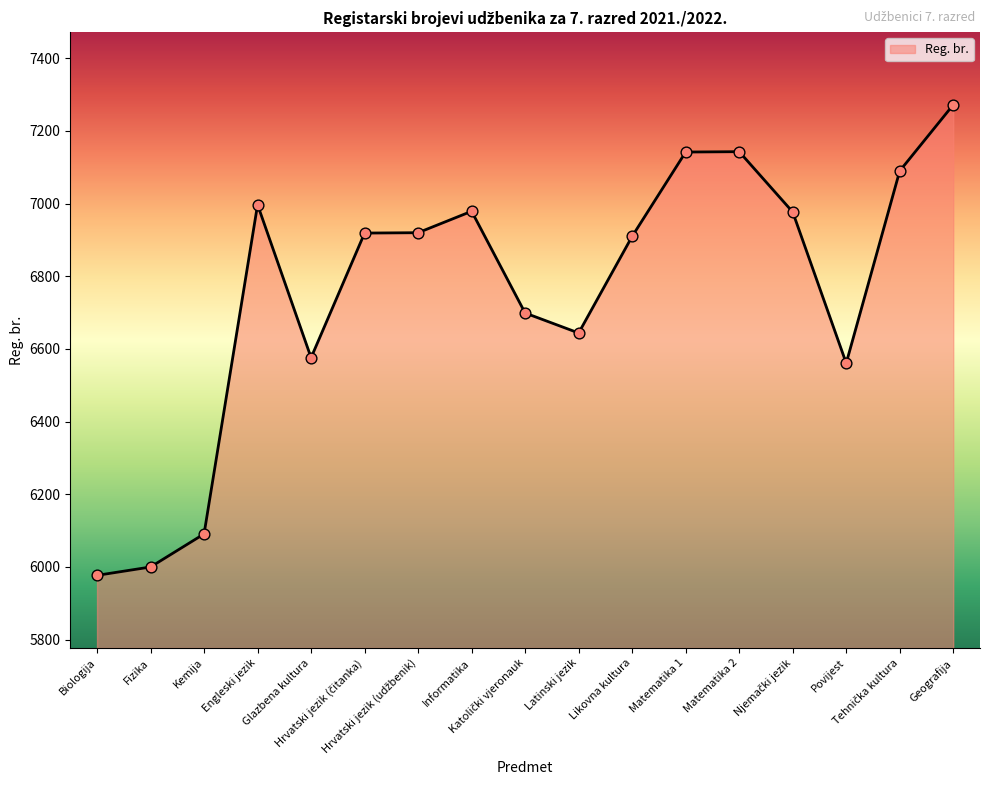

What is the change in value from Matematika 1 to Geografija?

+130